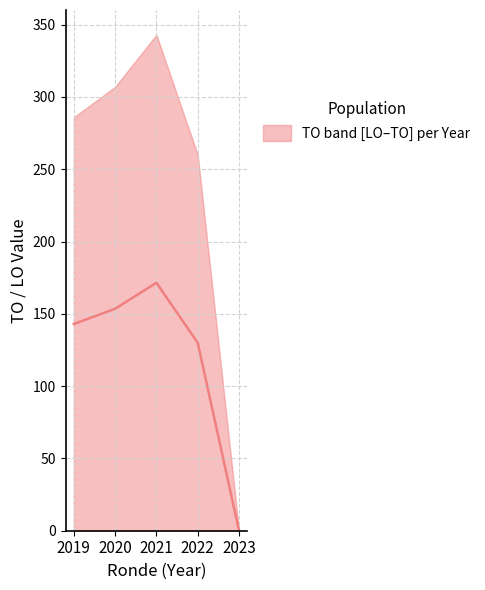

True or false: the data has more than 0 interior local peaks.

True